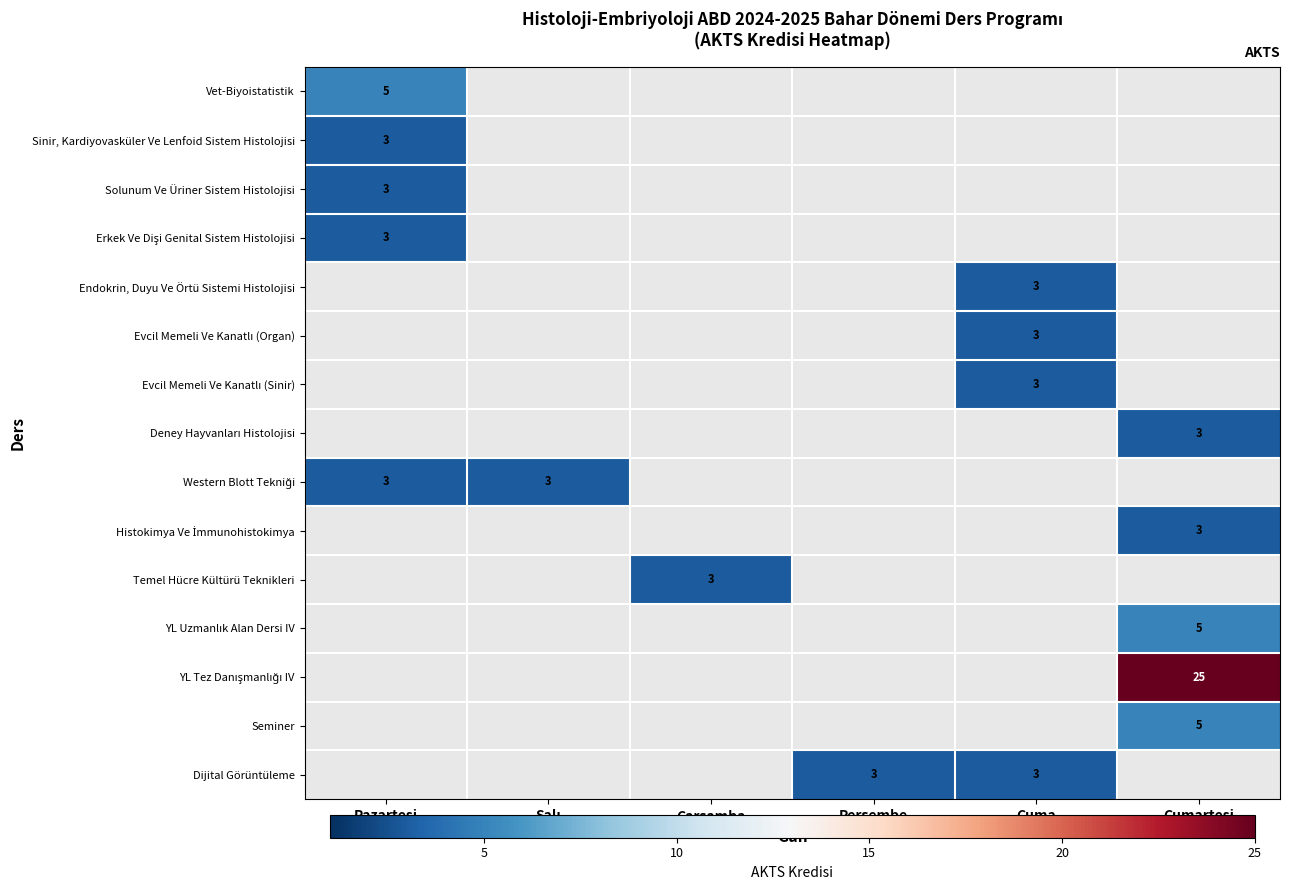

Rank the categories by Sinir, Kardiyovasküler Ve Lenfoid Sistem Histolojisi value from highest to lowest.

Pazartesi, Salı, Çarşamba, Perşembe, Cuma, Cumartesi